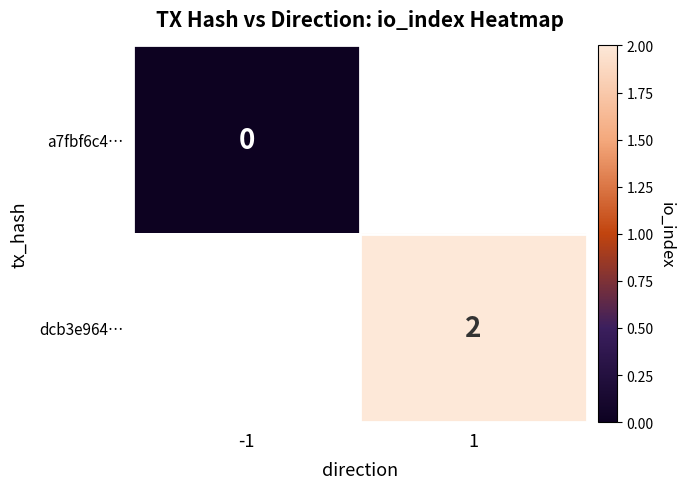

Is it true that dcb3e964… equals 1 at 1?

False